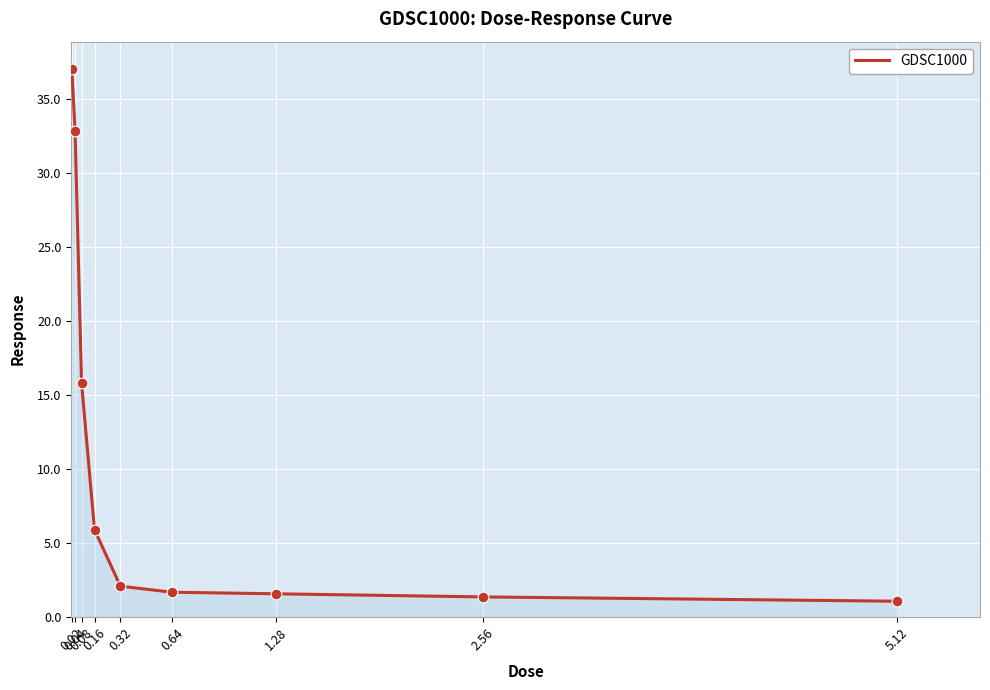

Approximately how many times larger is the value at 0.02 compared to 0.16?

6.3